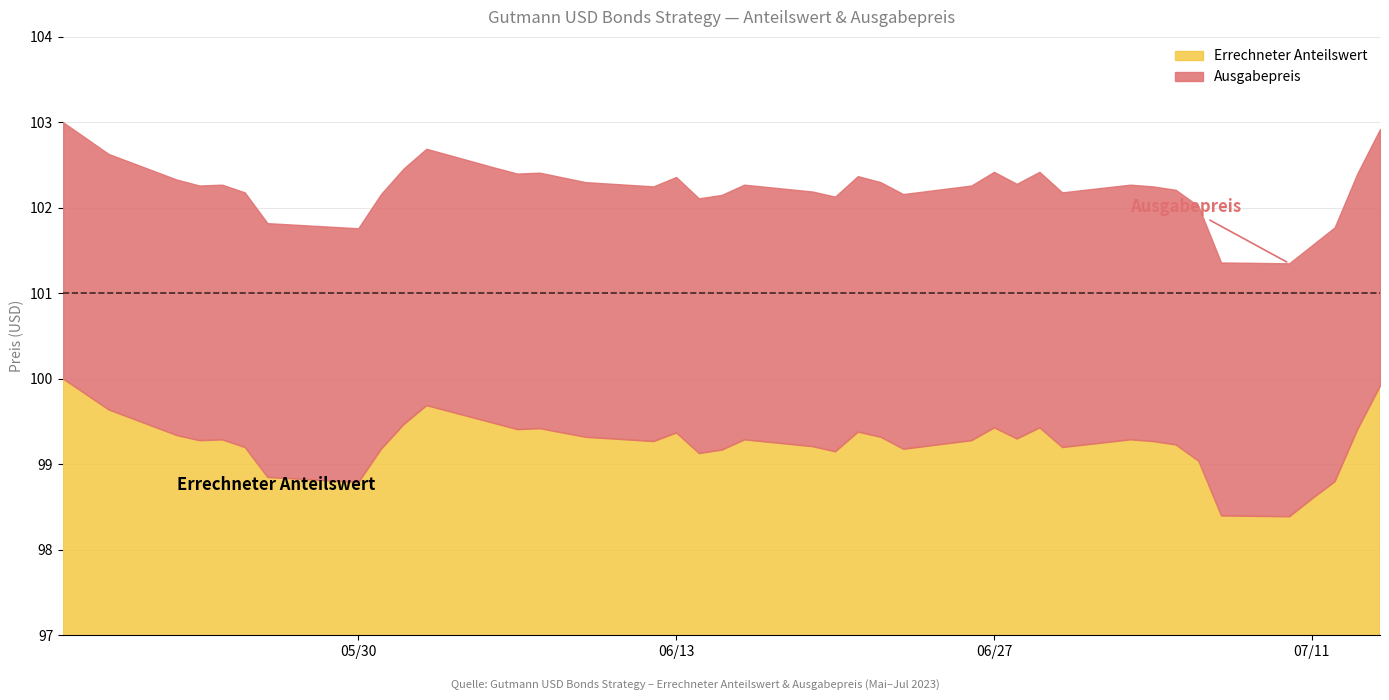

Reading left to right, extract all data points from this chart.

Errechneter Anteilswert: 100.0	99.6	99.3	99.3	99.3	99.2	98.8	98.8	99.2	99.5	99.7	99.5	99.4	99.4	99.3	99.3	99.4	99.1	99.2	99.3	99.2	99.2	99.4	99.3	99.2	99.3	99.4	99.3	99.4	99.2	99.3	99.3	99.2	99.0	98.4	98.4	98.6	98.8	99.4	99.9
Ausgabepreis: 103.0	102.6	102.3	102.3	102.3	102.2	101.8	101.8	102.2	102.5	102.7	102.5	102.4	102.4	102.3	102.2	102.4	102.1	102.2	102.3	102.2	102.1	102.4	102.3	102.2	102.3	102.4	102.3	102.4	102.2	102.3	102.2	102.2	102.0	101.4	101.3	101.6	101.8	102.4	102.9